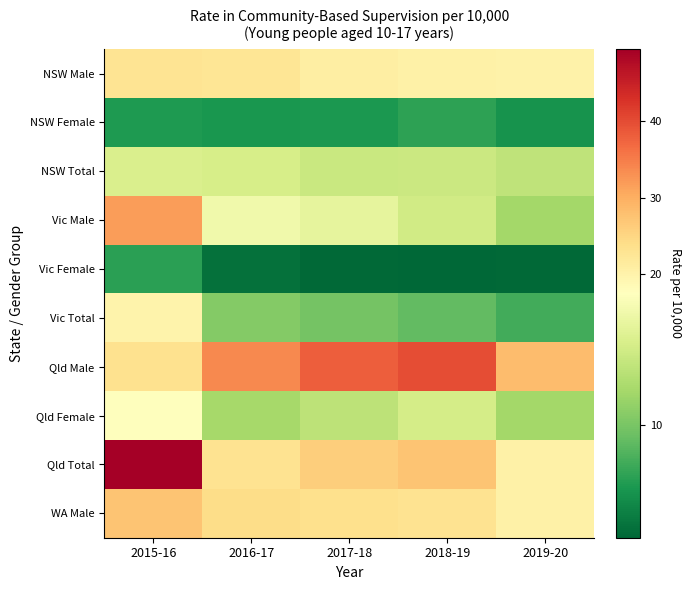

Reading left to right, extract all data points from this chart.

NSW Male: 2015-16=22.8	2016-17=22.6	2017-18=20.8	2018-19=20.4	2019-20=20.2
NSW Female: 2015-16=6.5	2016-17=6.3	2017-18=6.4	2018-19=7.1	2019-20=6.1
NSW Total: 2015-16=14.9	2016-17=14.7	2017-18=13.8	2018-19=13.9	2019-20=13.4
Vic Male: 2015-16=31.7	2016-17=16.5	2017-18=15.7	2018-19=14.3	2019-20=11.9
Vic Female: 2015-16=7.0	2016-17=4.1	2017-18=3.7	2018-19=3.5	2019-20=3.6
Vic Total: 2015-16=19.9	2016-17=10.4	2017-18=9.8	2018-19=9.1	2019-20=7.9
Qld Male: 2015-16=23.4	2016-17=33.8	2017-18=38.0	2018-19=39.7	2019-20=28.4
Qld Female: 2015-16=17.5	2016-17=12.0	2017-18=13.2	2018-19=14.5	2019-20=11.8
Qld Total: 2015-16=49.3	2016-17=23.2	2017-18=26.0	2018-19=27.4	2019-20=20.3
WA Male: 2015-16=27.2	2016-17=24.1	2017-18=23.7	2018-19=23.1	2019-20=20.4